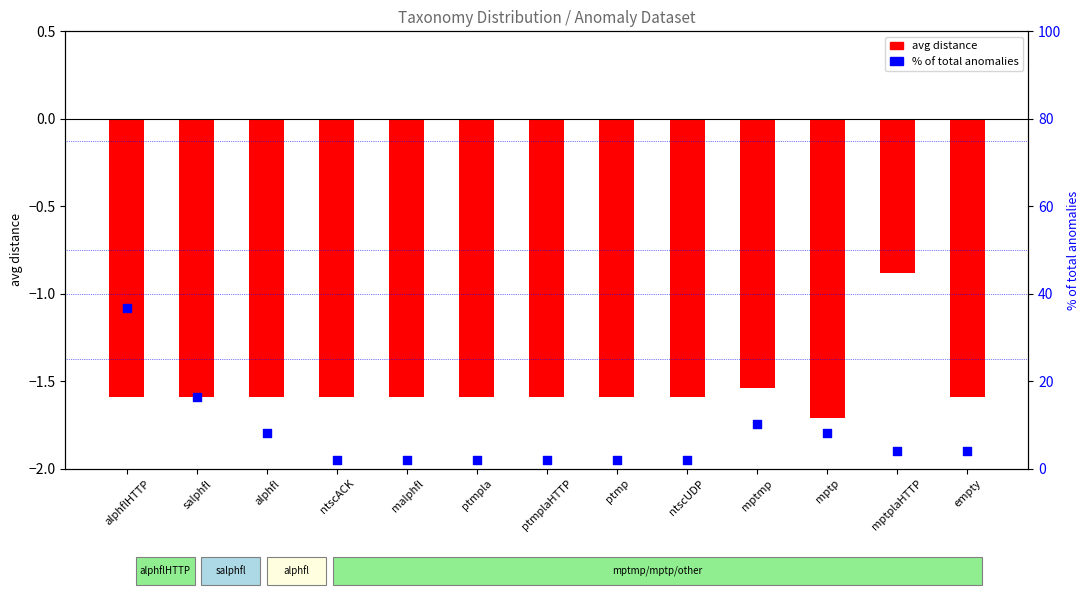

Which series reaches the minimum Y coordinate?

avg distance